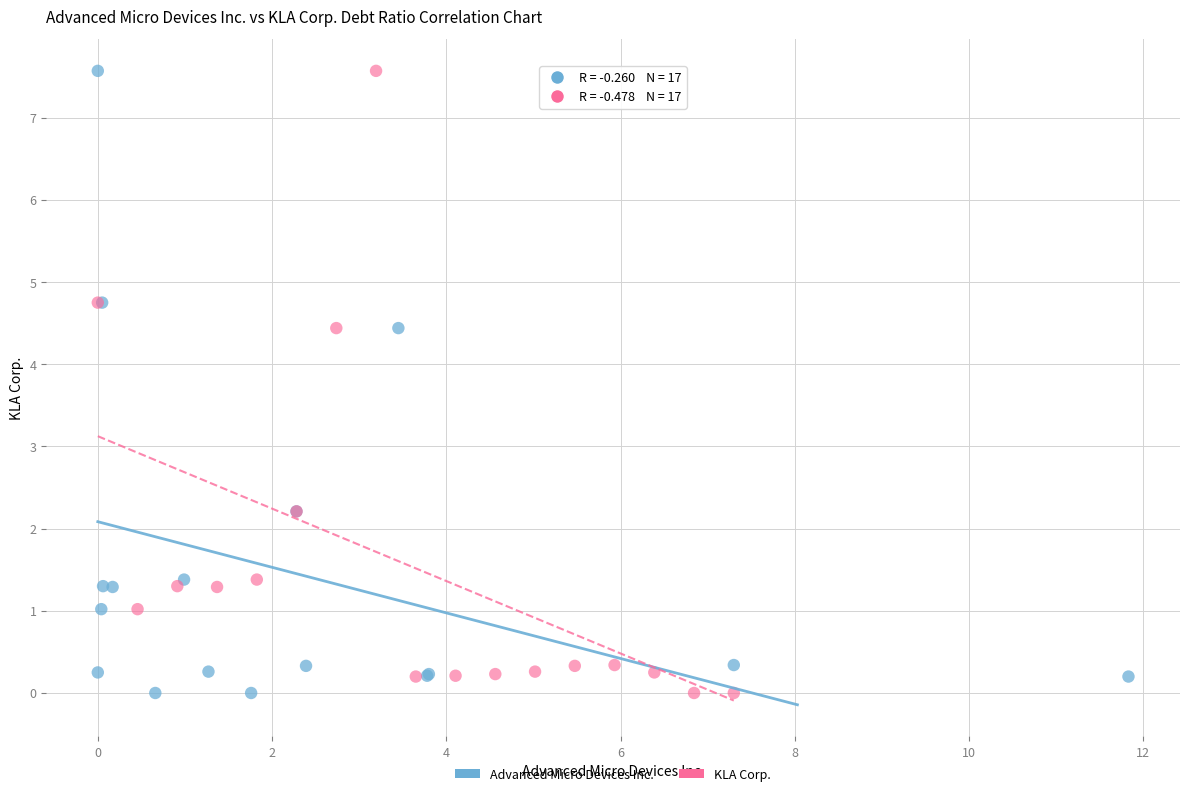

What are all the series names shown in the legend?

Advanced Micro Devices Inc., KLA Corp.